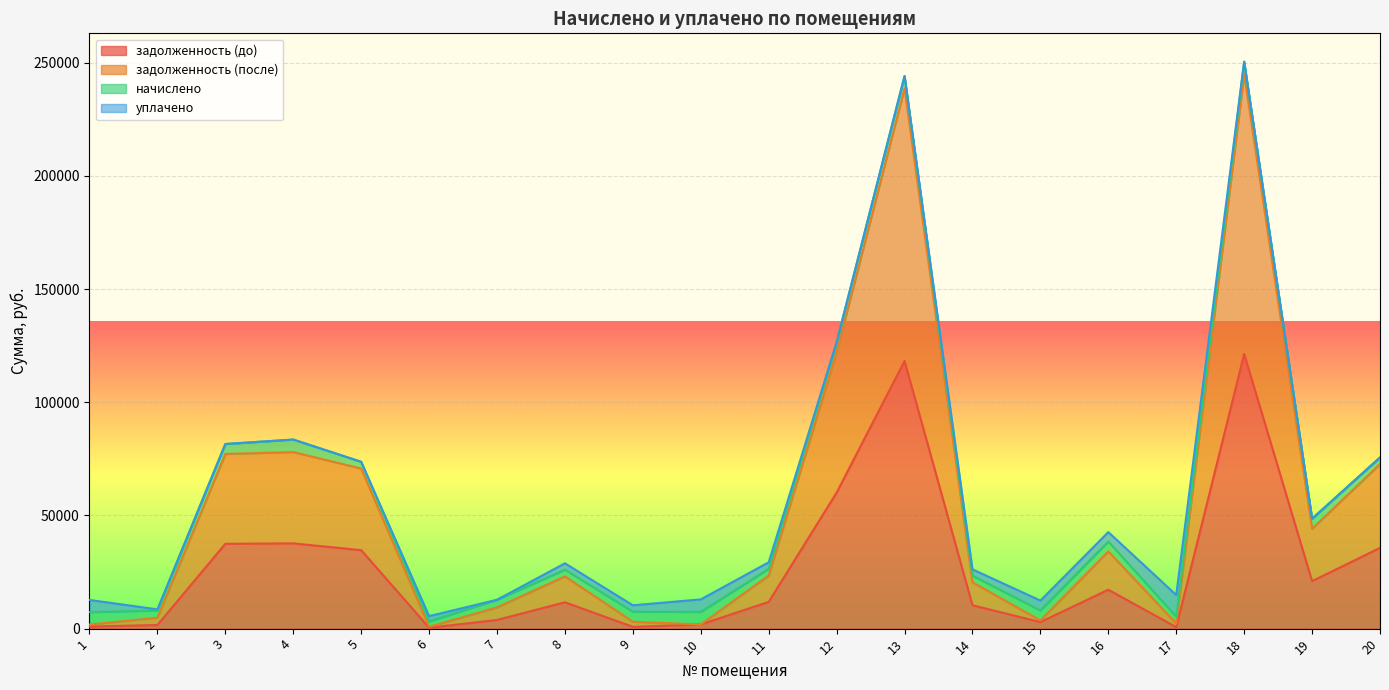

What is the maximum value for задолженность (после)?

245002.9